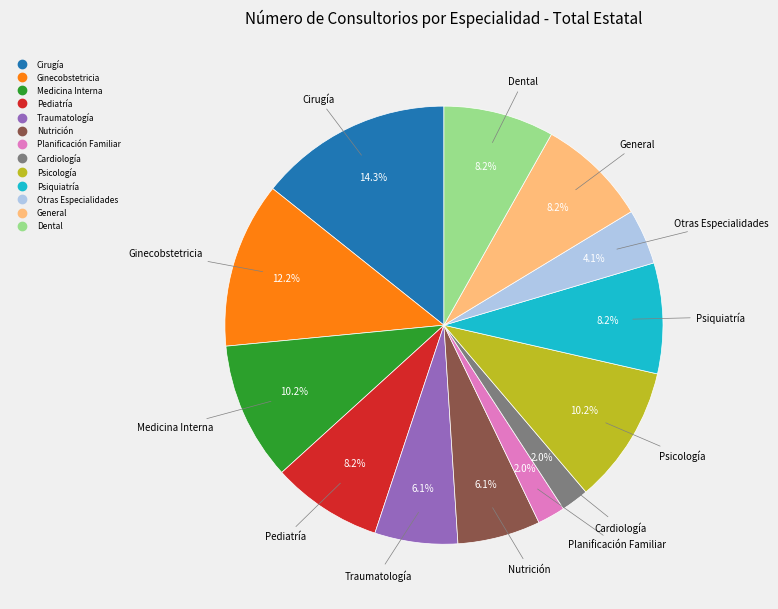

What percentage is the Cardiología slice, to the nearest percent?

2%